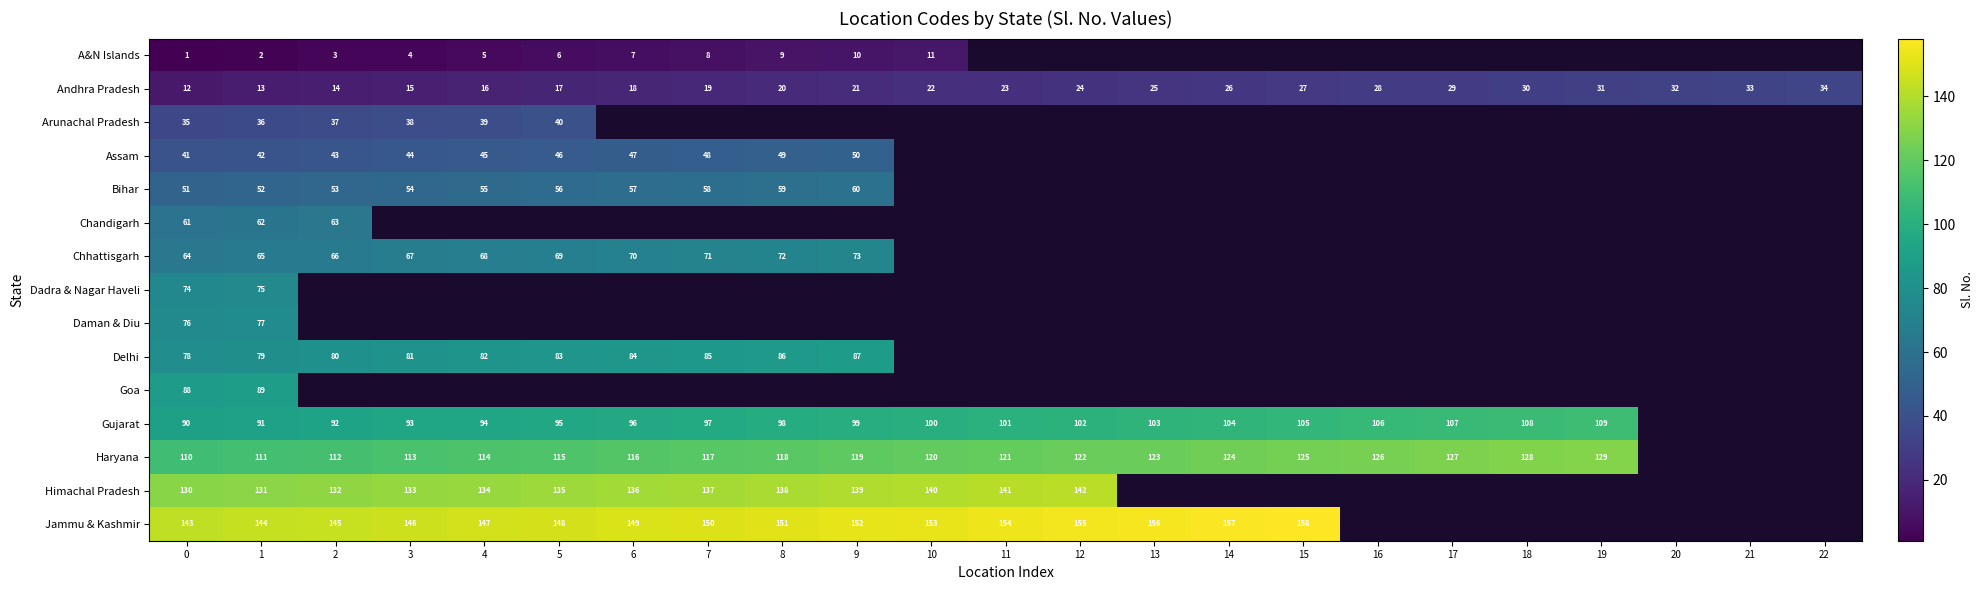

What is the smallest value displayed?

1.0